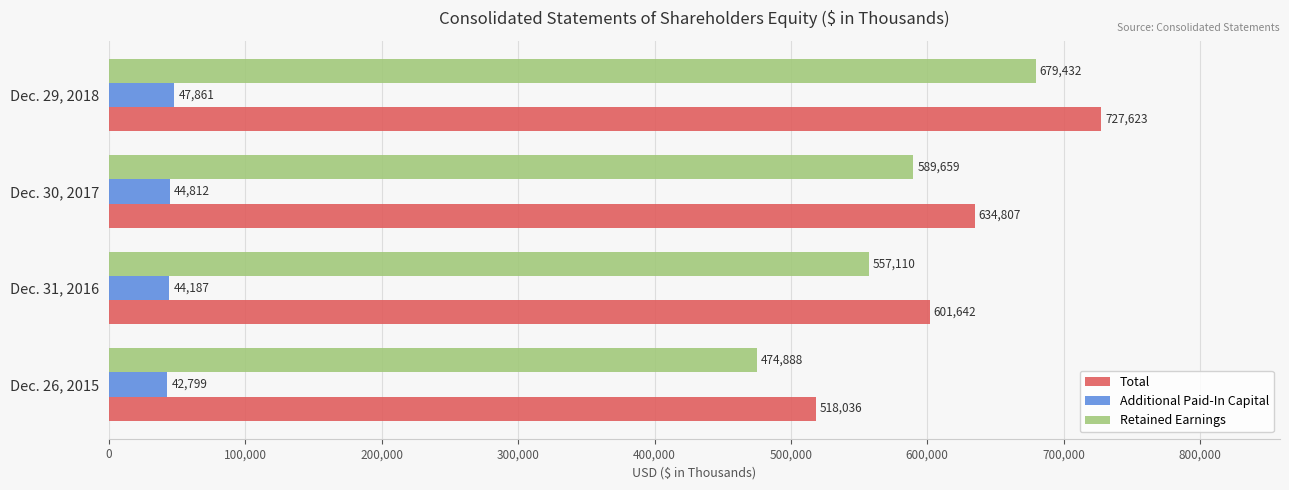

How many distinct data groups are displayed?

3